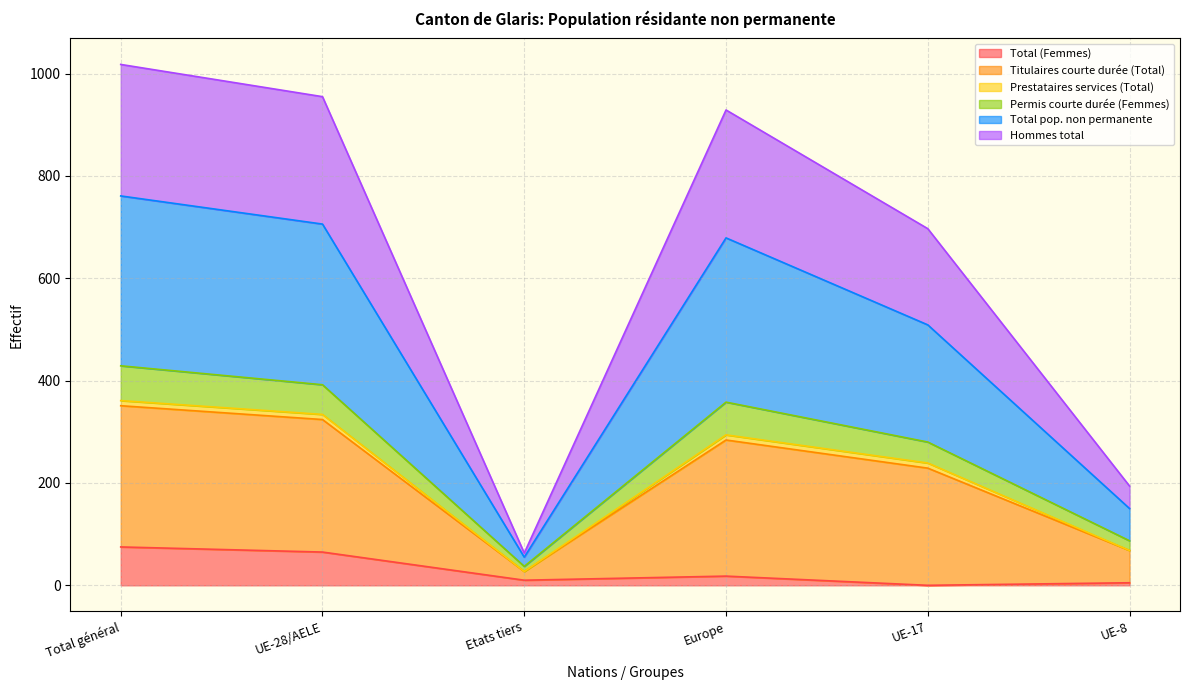

Is it true that Total (Femmes) equals 25 at UE-28/AELE?

False